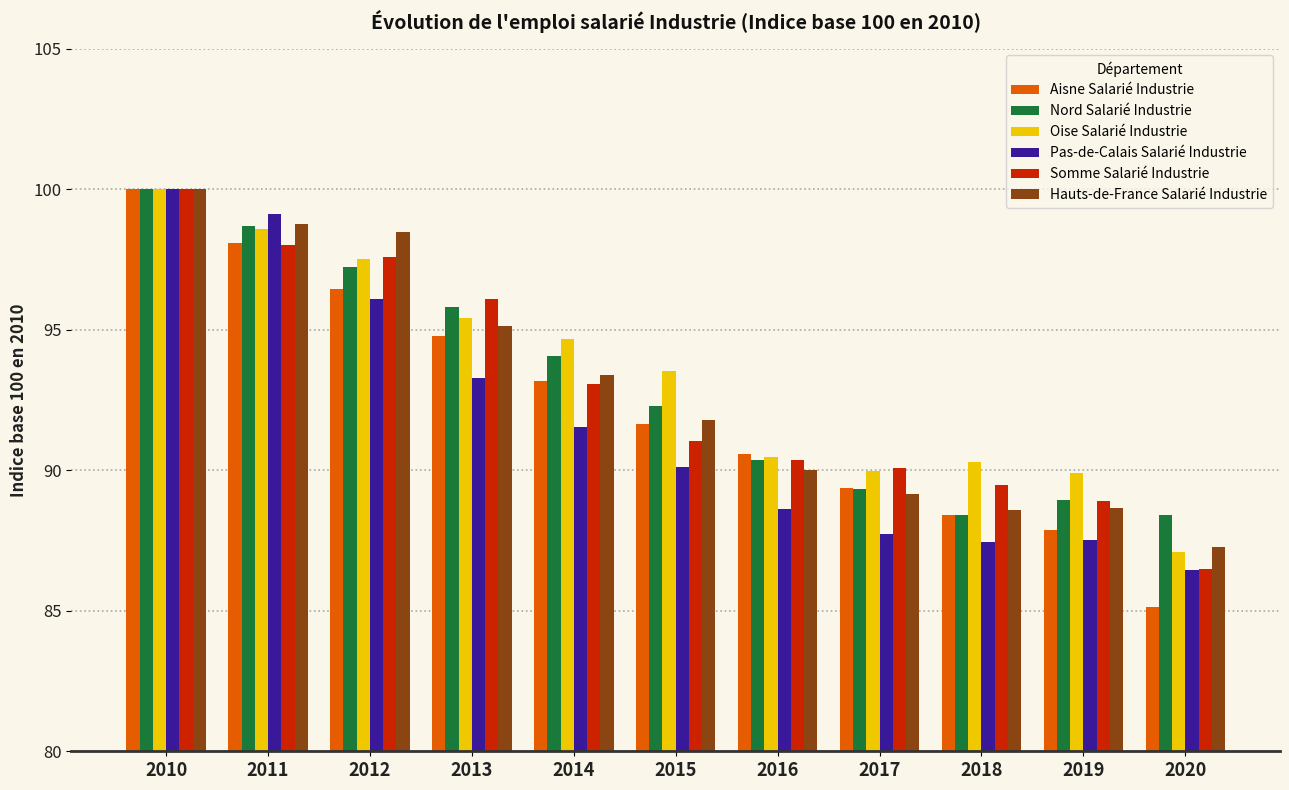

Between 2016 and 2019, which series saw the biggest shift?

Aisne Salarié Industrie